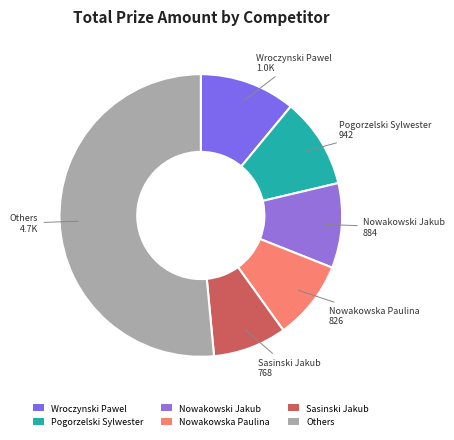

Which slice represents more than half of the pie?

Others